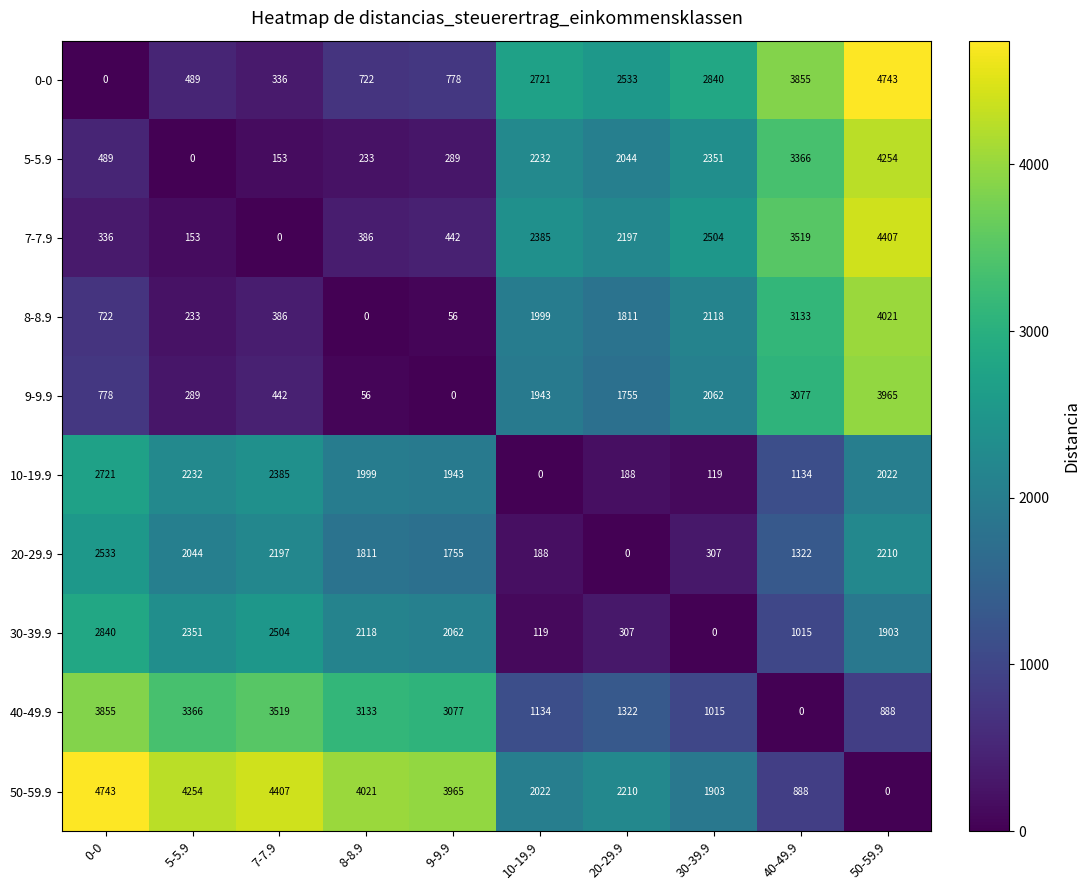

What is the maximum value shown in the chart?

4743